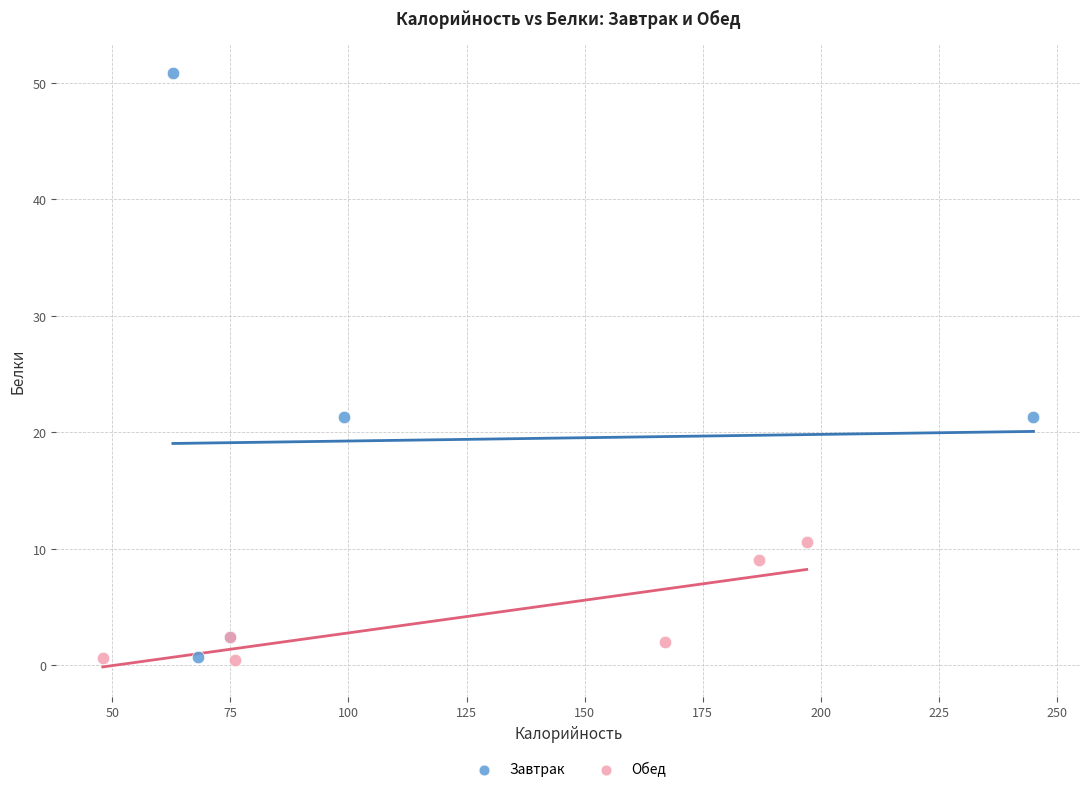

Which series has the largest Y range (max minus min)?

Завтрак